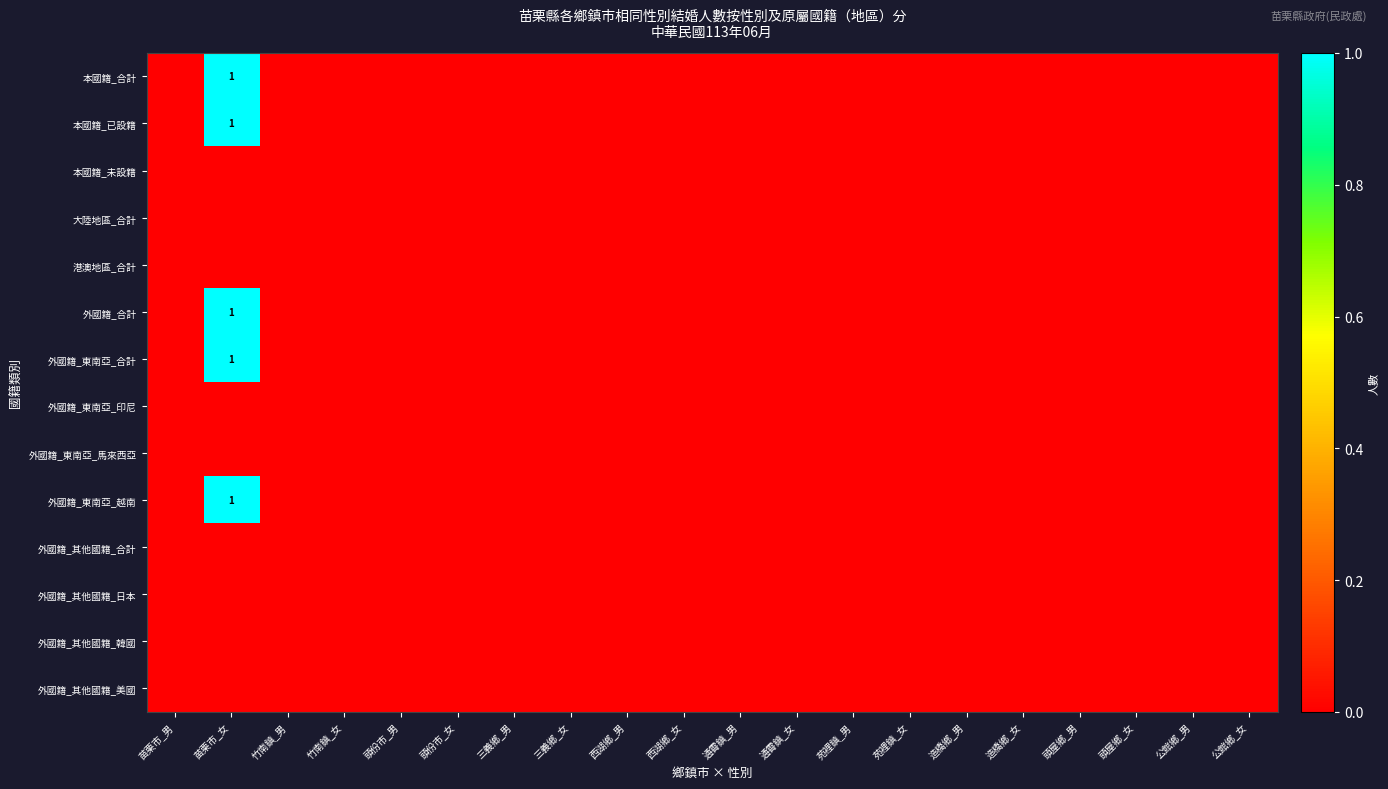

At which category is the sum across all series the highest?

苗栗市_女